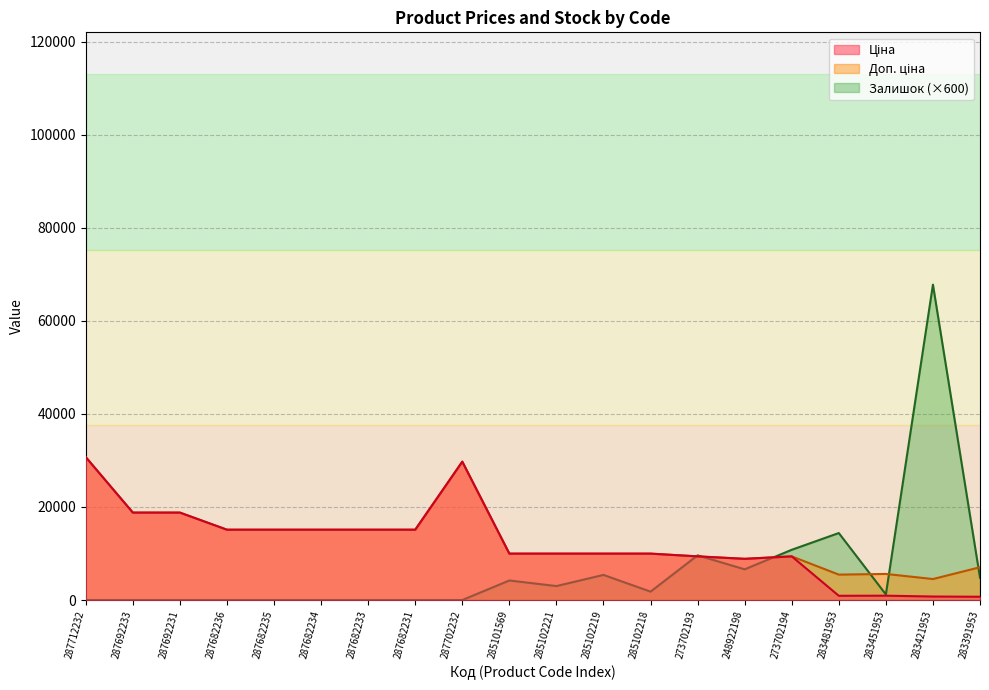

Which series has the largest range (max minus min)?

Залишок (×600)